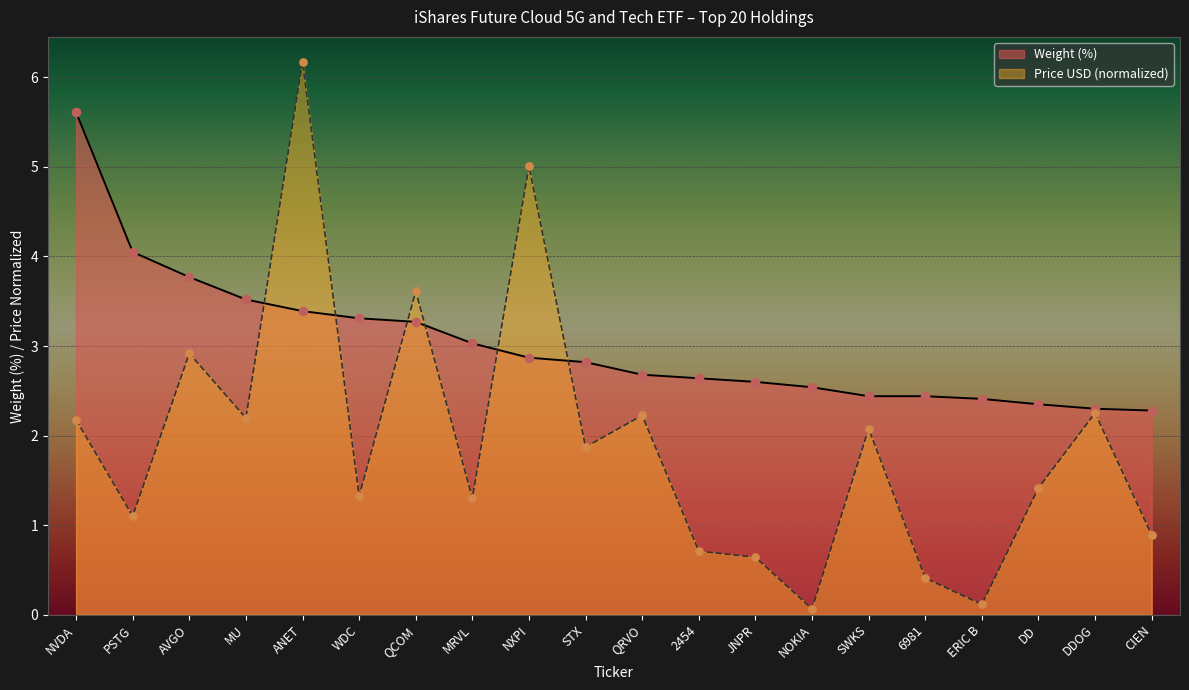

Which series contains the lowest Y value?

Price (USD)